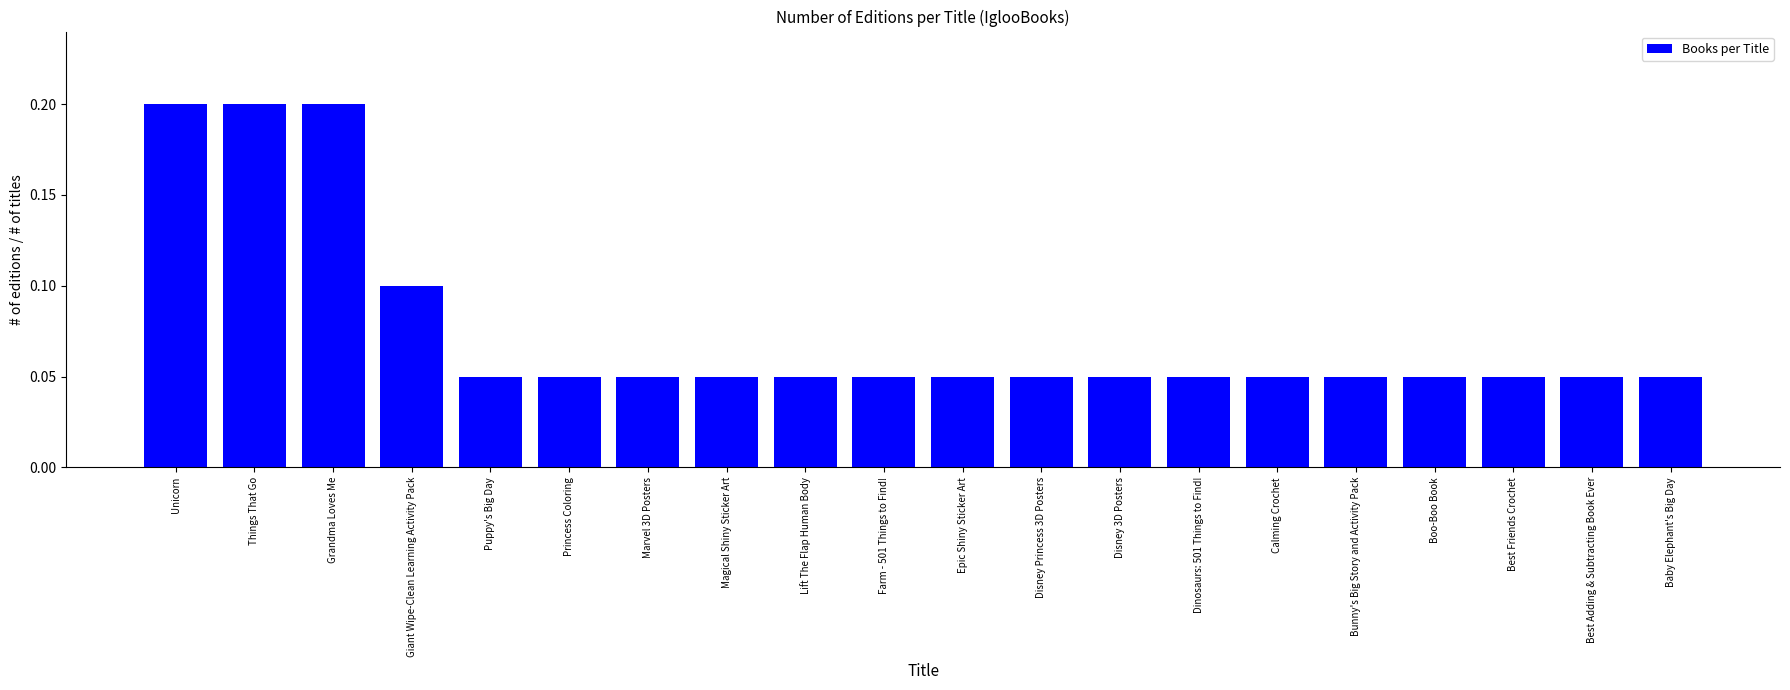

What position from the right is Things That Go?

19